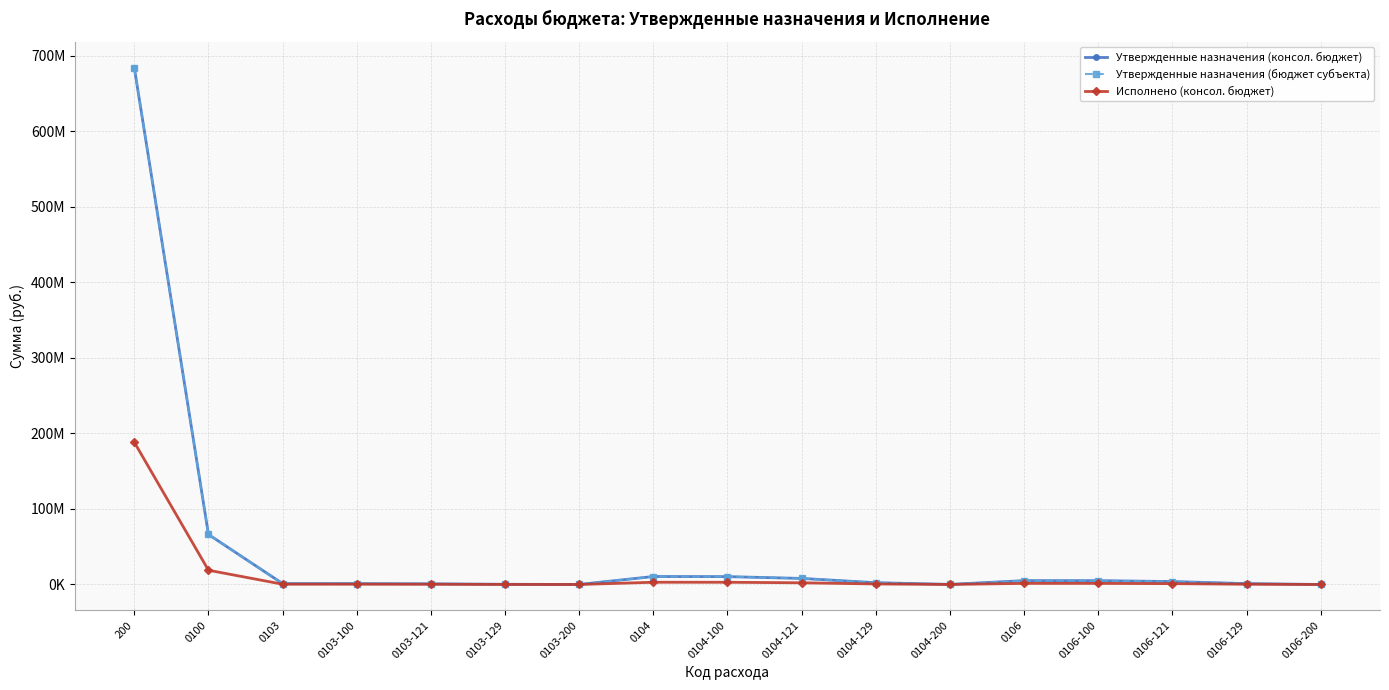

Rank the series at 0103-100 from lowest to highest value.

Исполнено (консол. бюджет), Утвержденные назначения (консол. бюджет), Утвержденные назначения (бюджет субъекта)